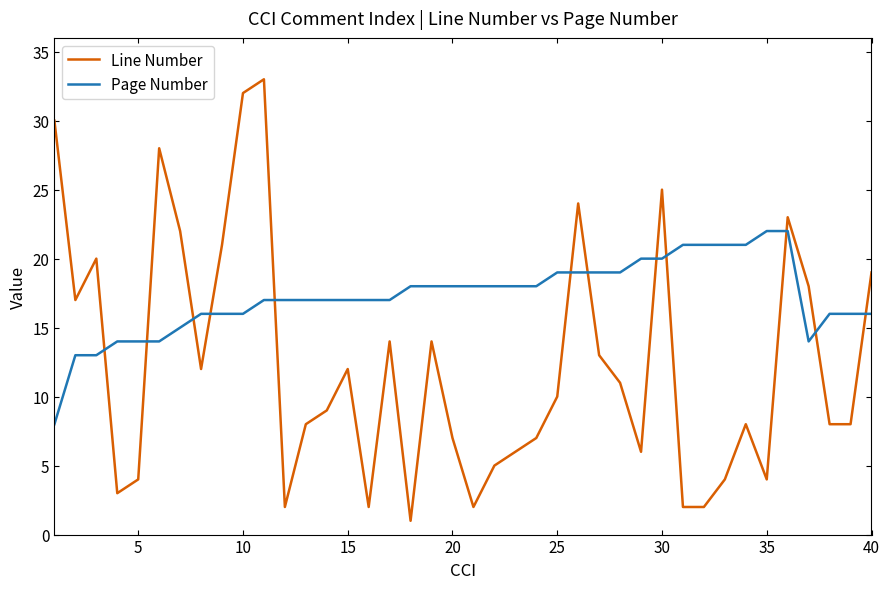

How many times do Line Number and Page Number cross each other?

12